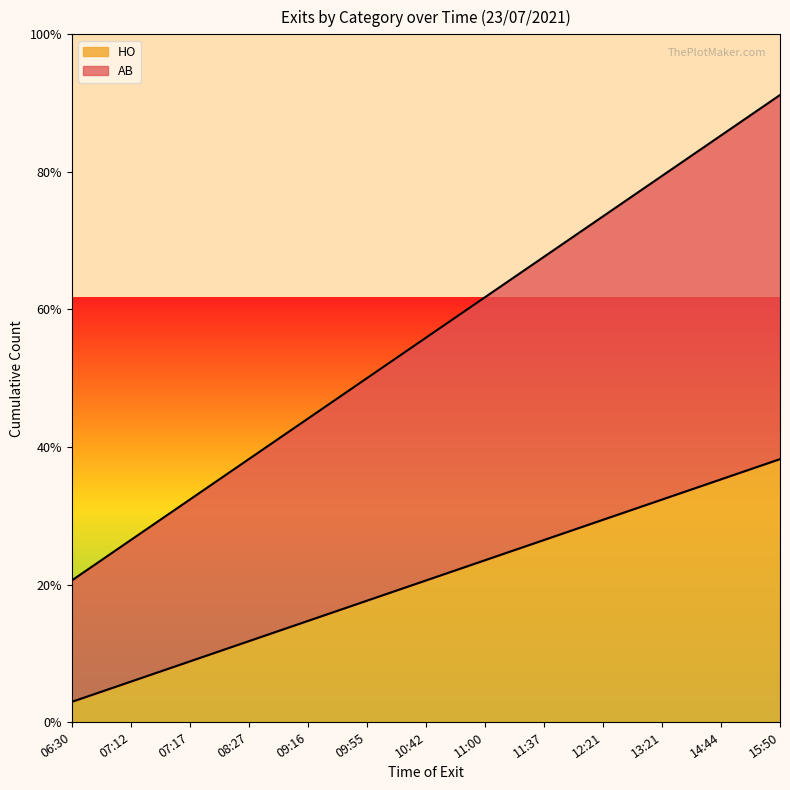

Reading left to right, list all the values displayed in this chart.

AB: 06:30=1	07:12=2	07:17=3	08:27=4	09:16=5	09:55=6	10:42=7	11:00=8	11:37=9	12:21=10	13:21=11	14:44=12	15:50=13
HO: 06:30=7	07:12=9	07:17=11	08:27=13	09:16=15	09:55=17	10:42=19	11:00=21	11:37=23	12:21=25	13:21=27	14:44=29	15:50=31